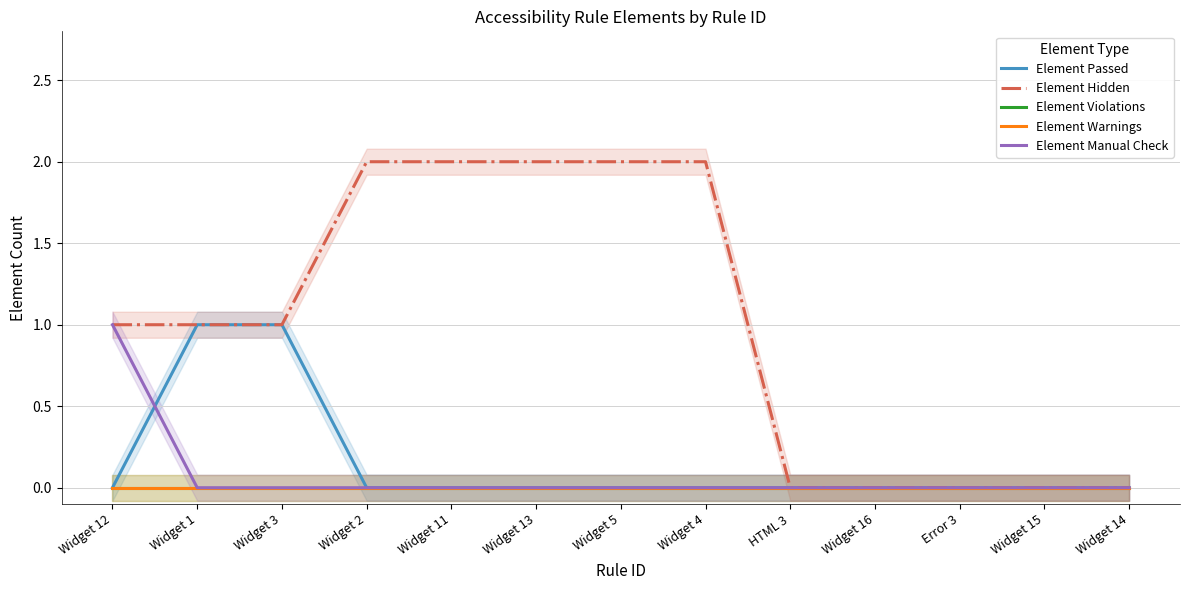

Which category has the lowest value in the Element Passed series?

Widget 12